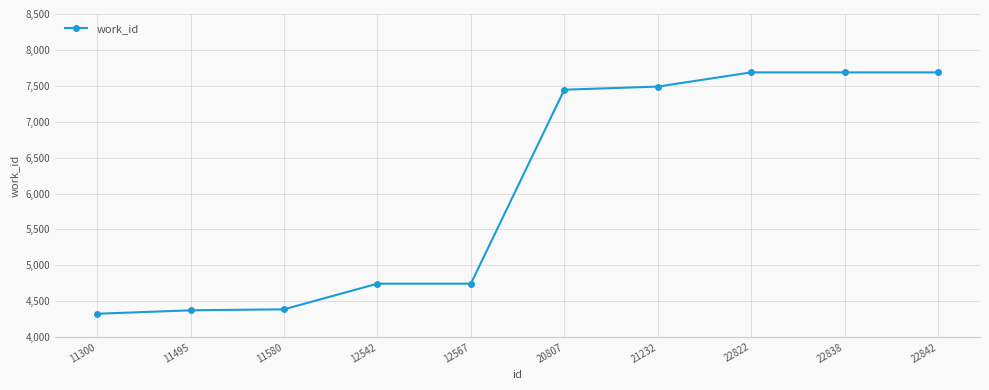

What is the value of the 10th point from the left?

7687